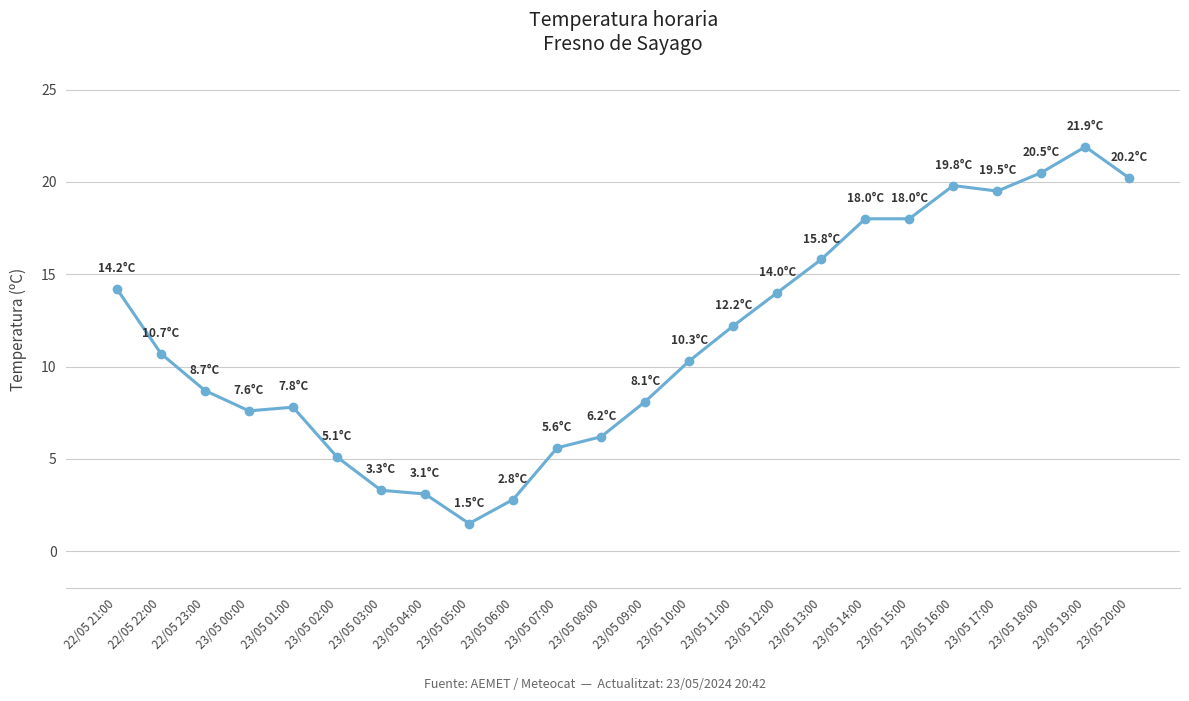

Which has a higher value, 23/05 12:00 or 23/05 04:00?

23/05 12:00